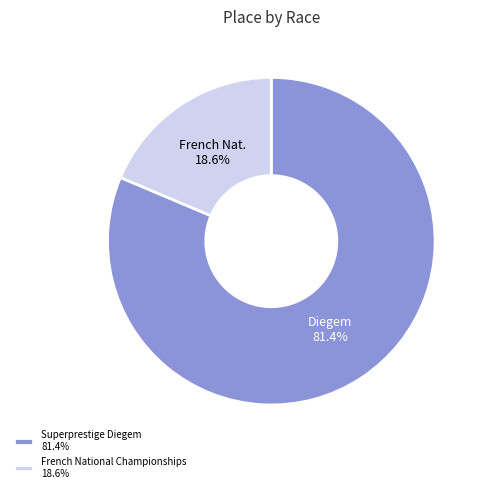

How many slices are in this pie chart?

2